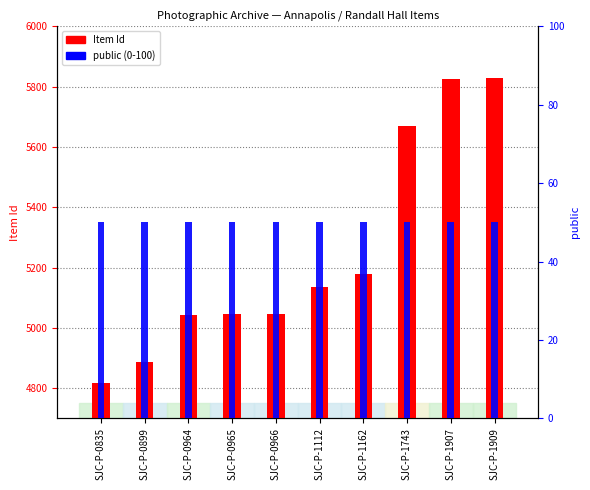

List the series in order of their peak value, lowest first.

public (0-100), Item Id